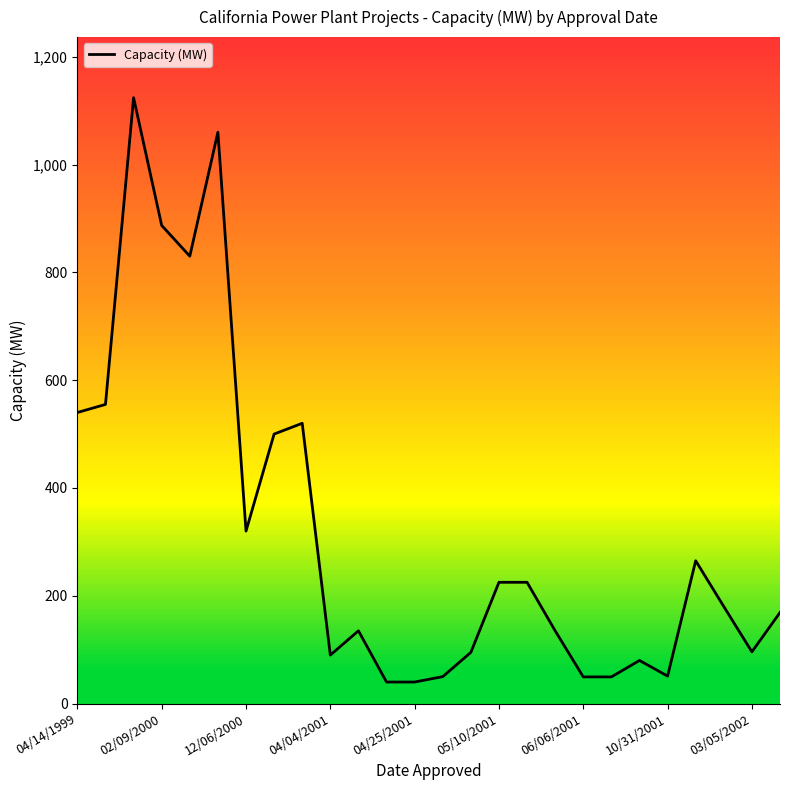

Reading left to right, what are all the values shown in this chart?

540.0	555.0	1124.0	887.0	830.0	1060.0	320.0	500.0	520.0	90.0	135.0	40.0	40.0	50.0	95.0	225.0	225.0	135.0	49.5	49.5	80.0	51.0	265.0	180.0	96.0	169.0